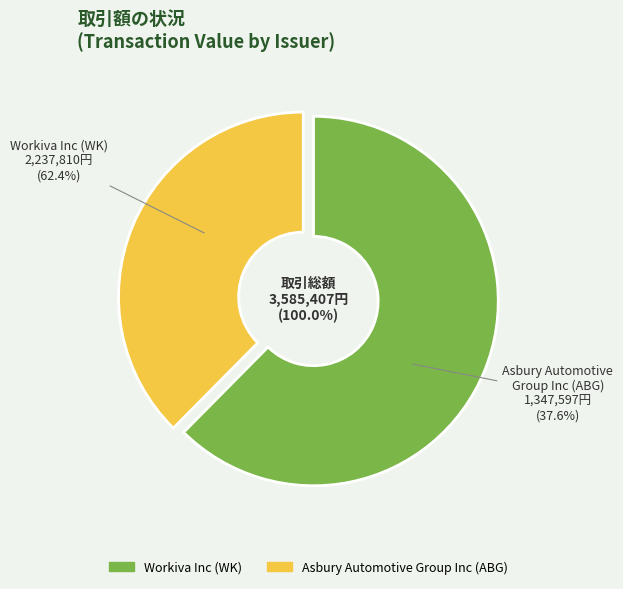

How many slices are in this pie chart?

2